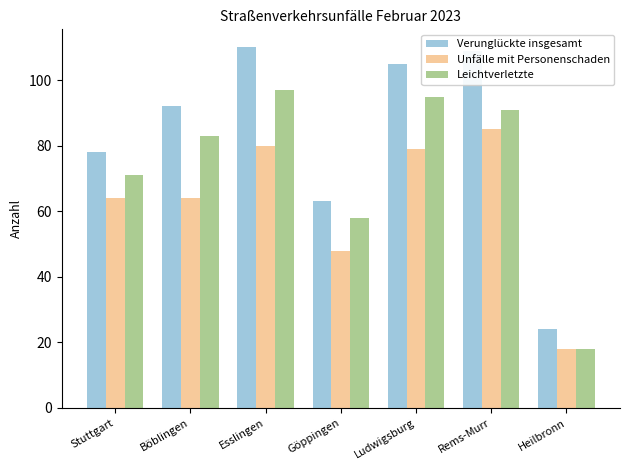

What is the spread (max minus min) of values at Göppingen?

15